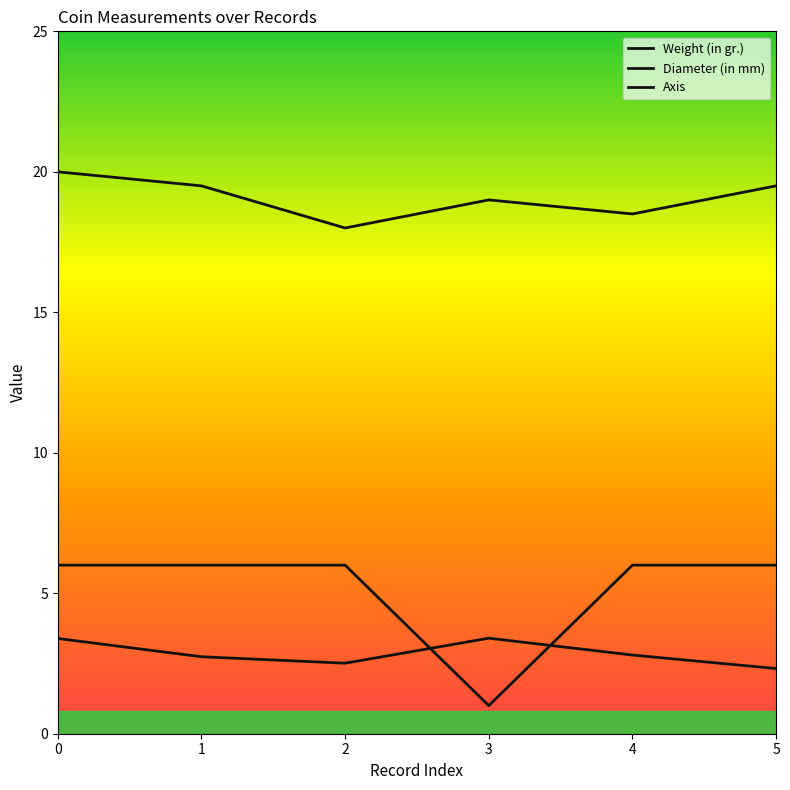

How many lines are shown in the chart?

3